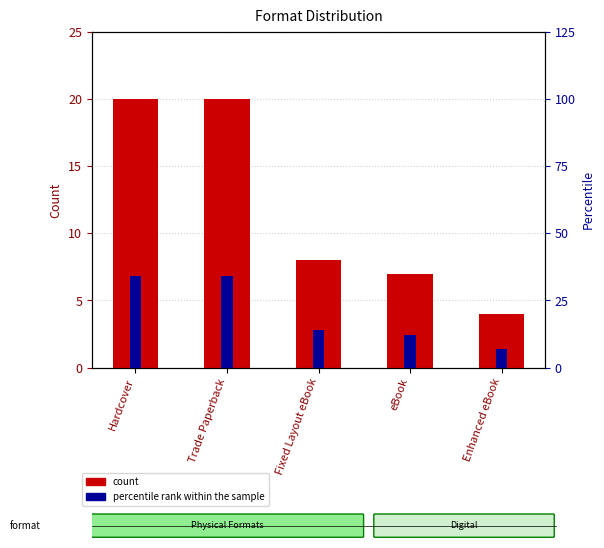

At which category is the sum across all series the highest?

Hardcover